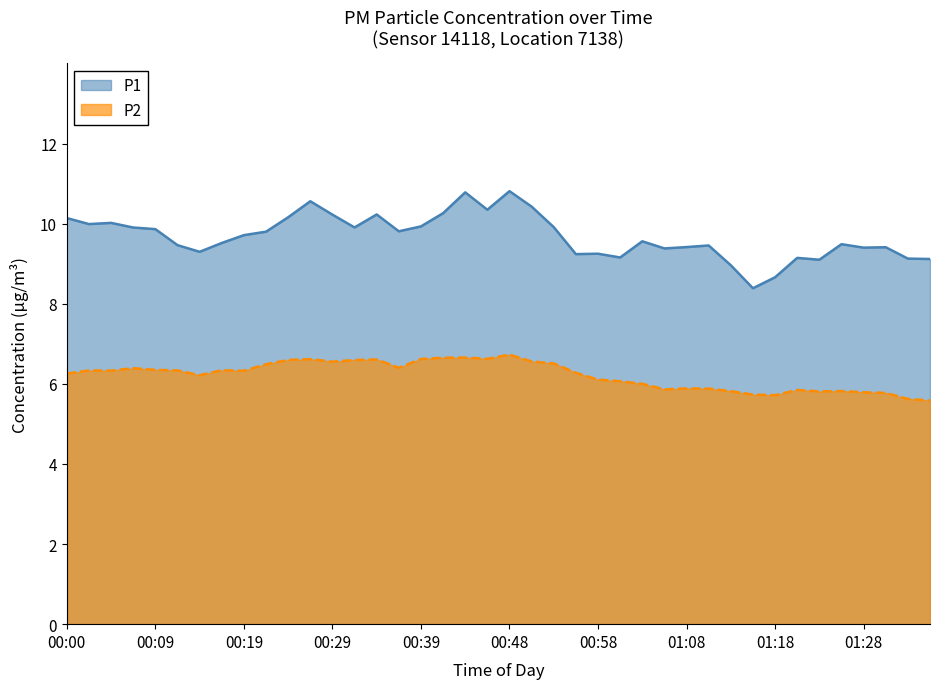

What is the lowest value of the P1 series?

8.4